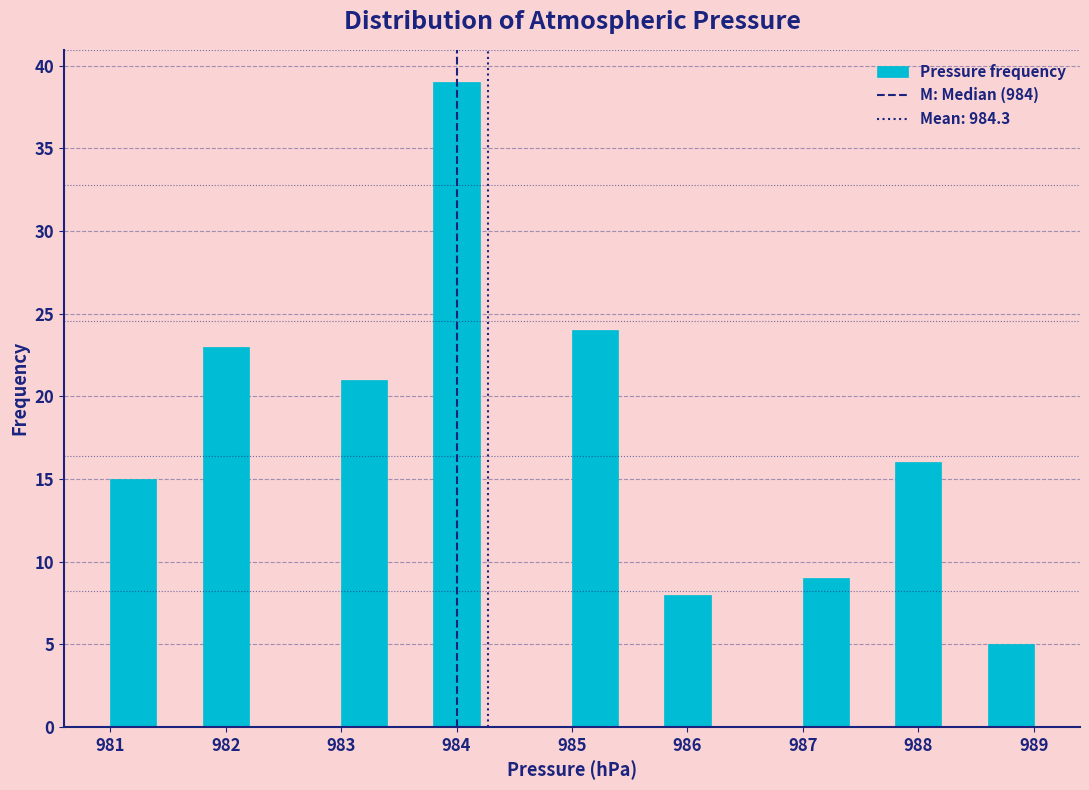

Which range on the x-axis has the tallest bar?

983.8 to 984.2